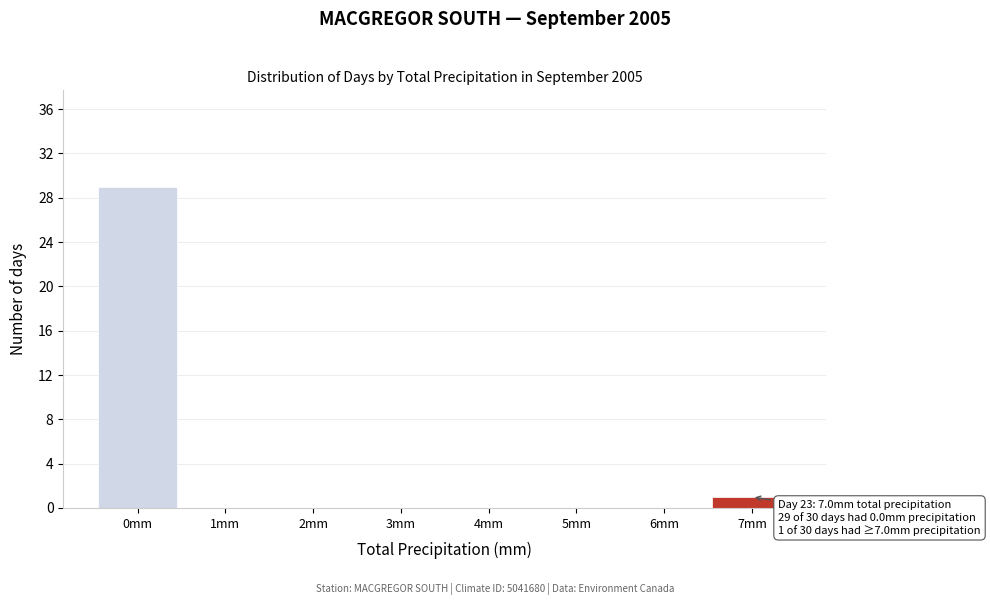

Reading right to left, what are all the values shown in this chart?

7mm=1	6mm=0	5mm=0	4mm=0	3mm=0	2mm=0	1mm=0	0mm=29